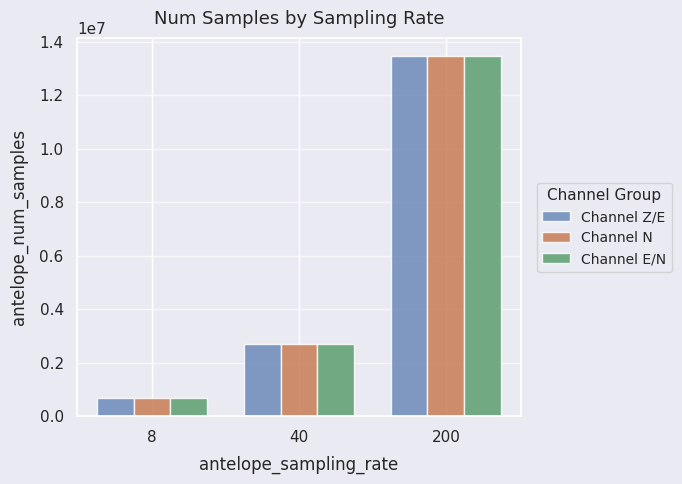

What is the total value across all series at 8?

2073600